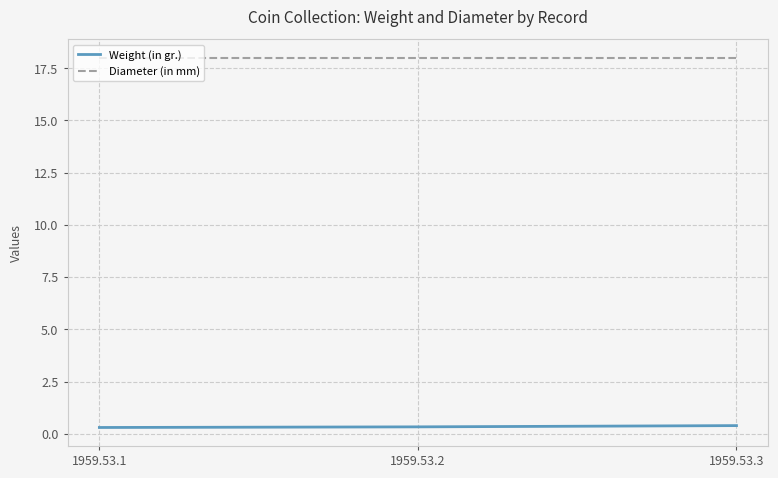

What is the difference between the highest and lowest values at 1959.53.3?

17.6